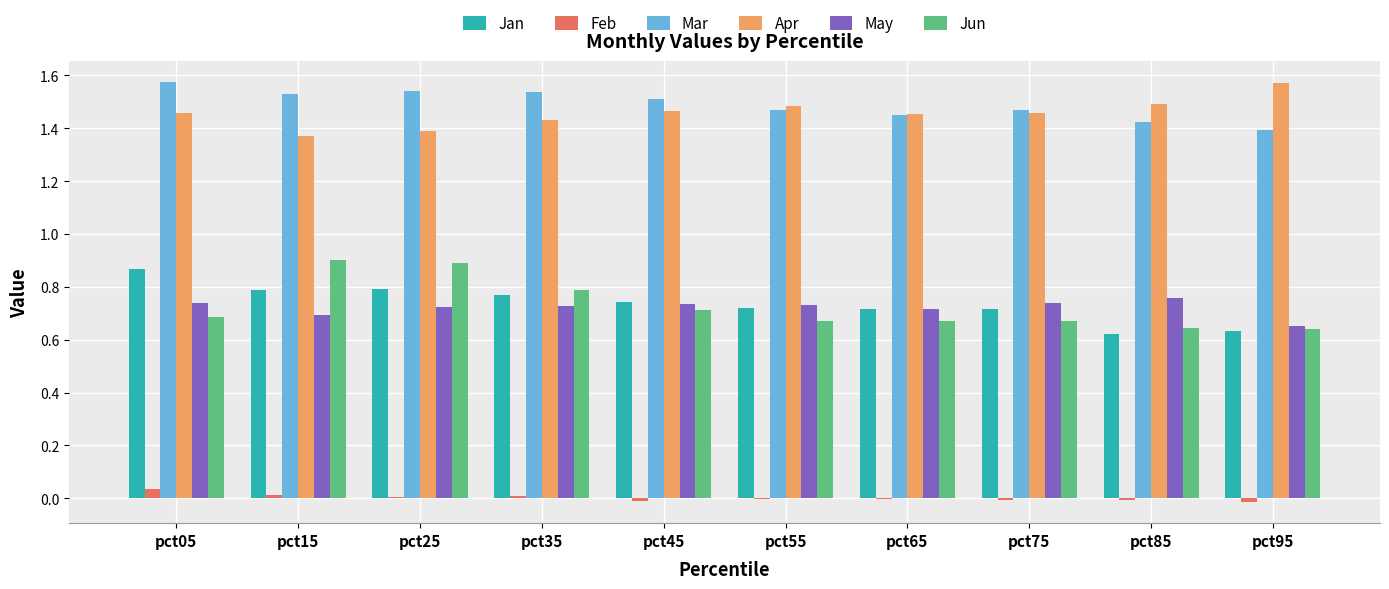

Is the value of Jan at pct15 greater than the value of Feb at pct35?

Yes